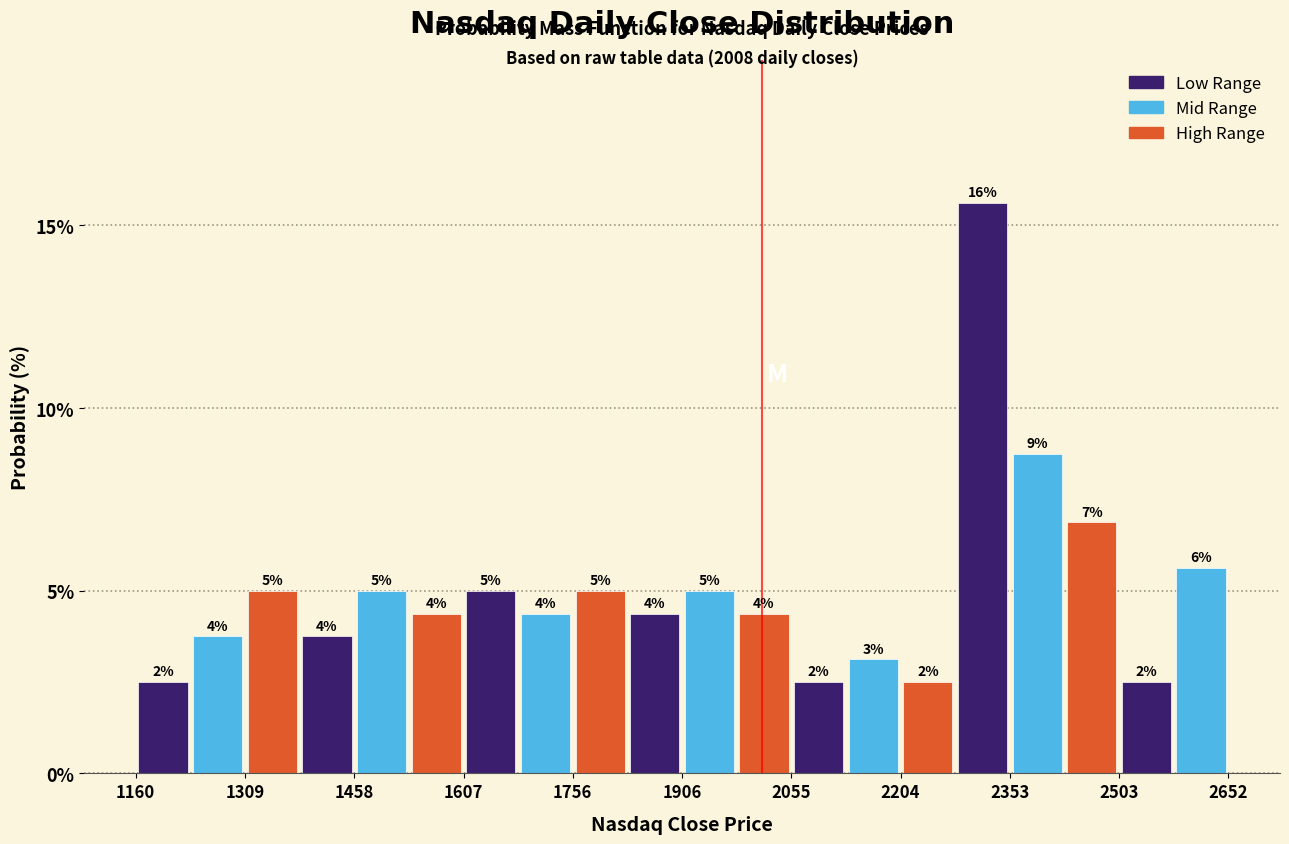

Read against the x-axis, roughly where is the centre of the tallest bar?

2320